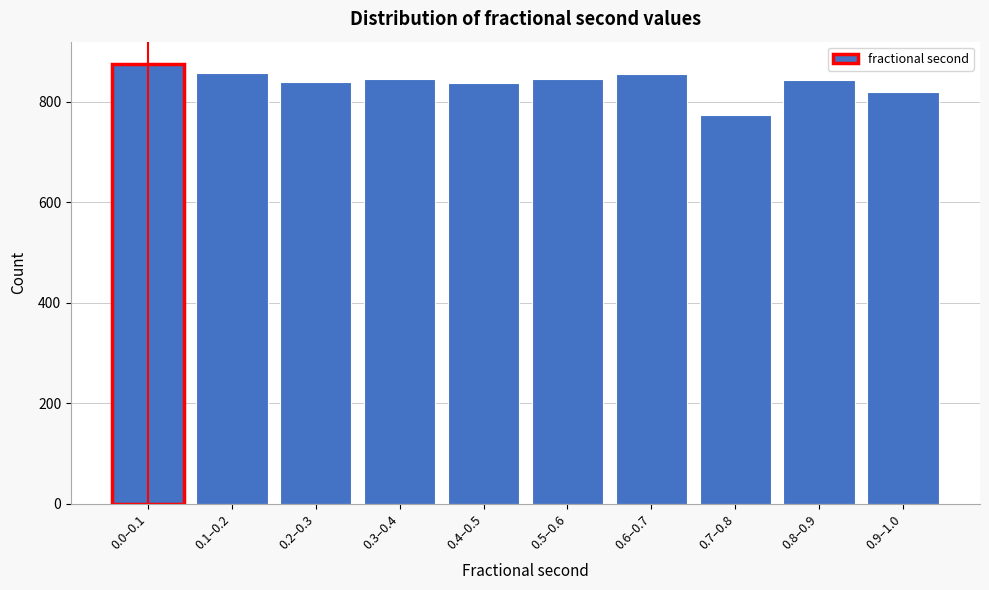

What is the sum of all values?

8394